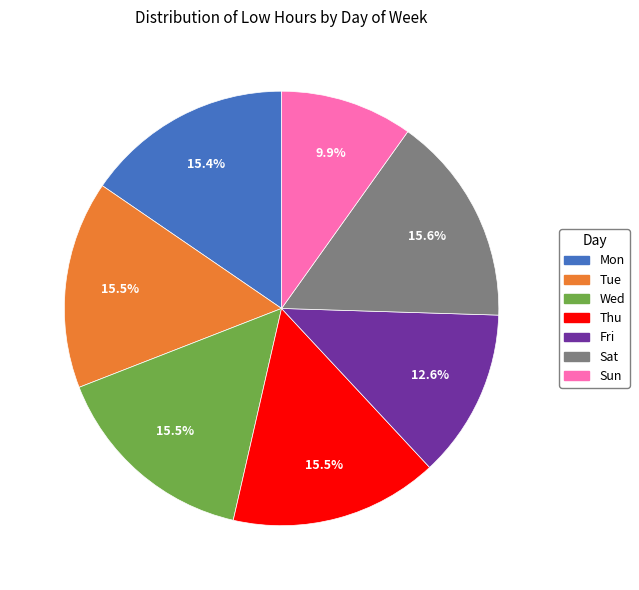

What is the ratio of the value at Fri to the value at Mon?

0.8